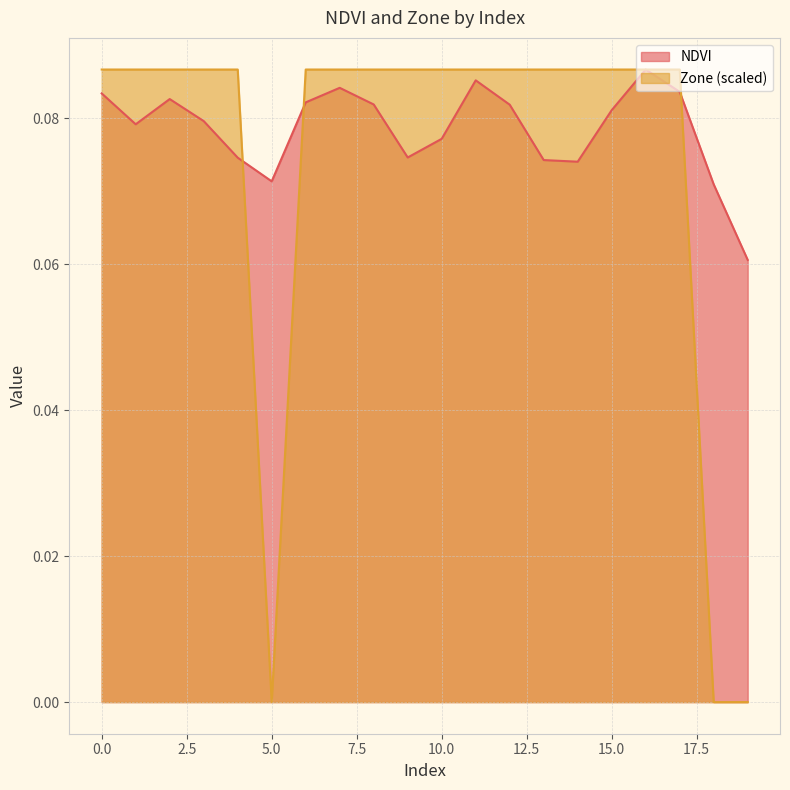

At how many categories does at least one series exceed 0?

20